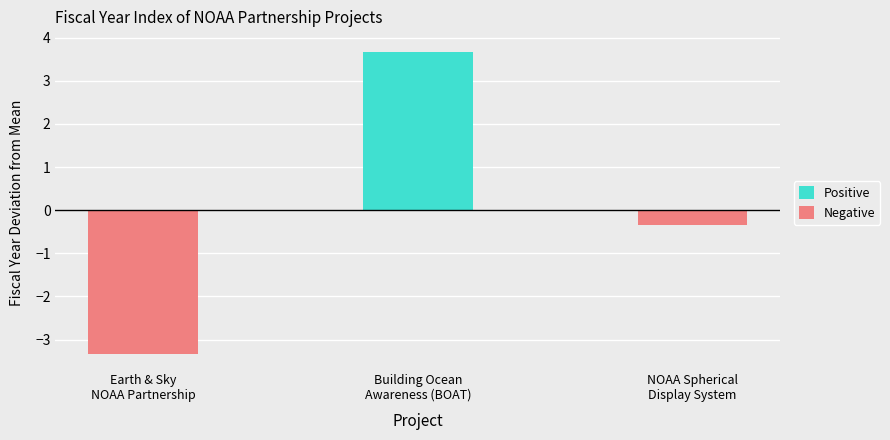

Reading left to right, extract all data points from this chart.

Positive: Earth & Sky
NOAA Partnership=0.0	Building Ocean
Awareness (BOAT)=3.7	NOAA Spherical
Display System=0.0
Negative: Earth & Sky
NOAA Partnership=-3.3	Building Ocean
Awareness (BOAT)=0.0	NOAA Spherical
Display System=-0.3